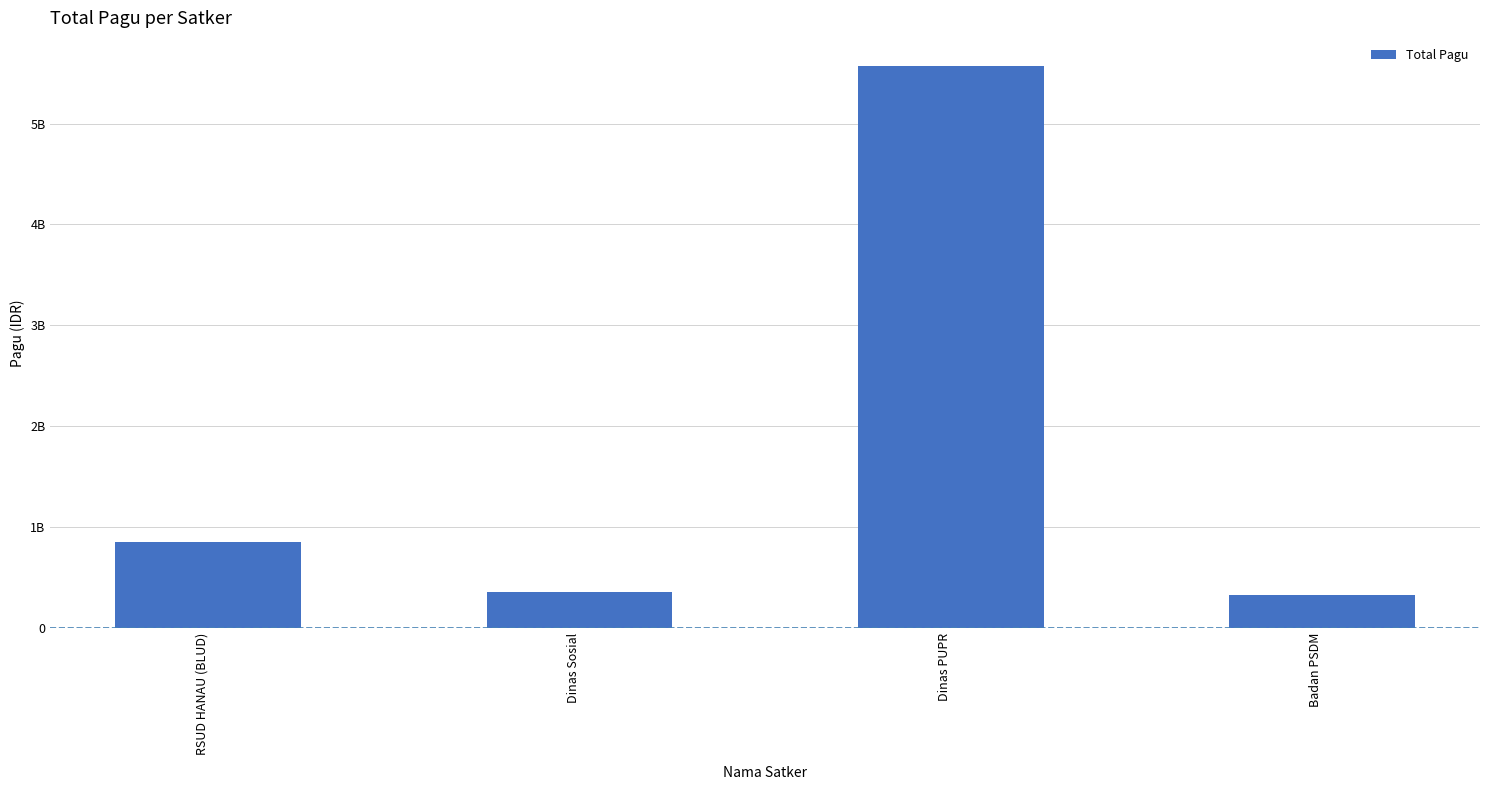

True or false: the data shows 326337030 at Badan PSDM.

True